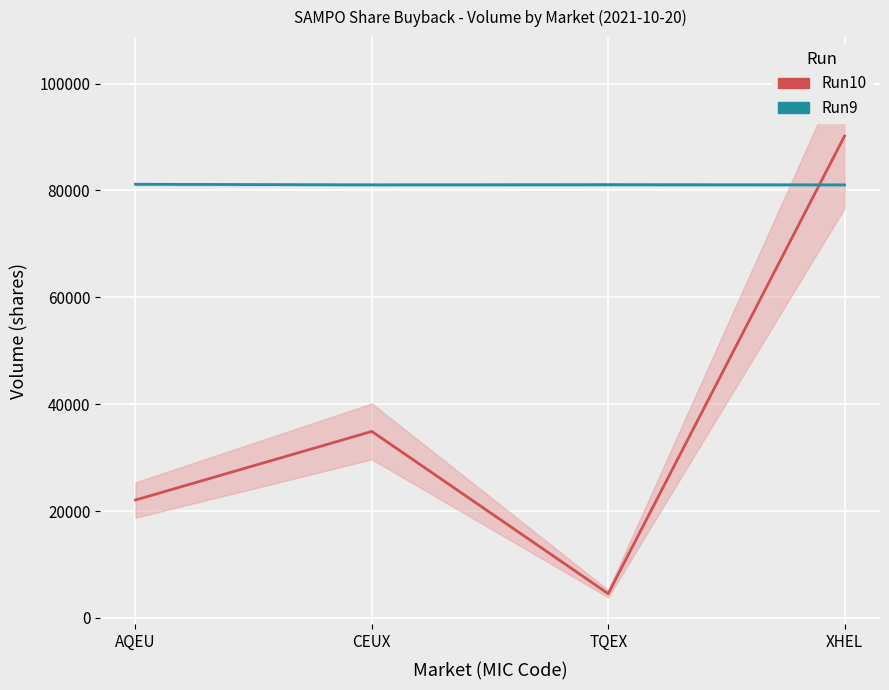

Is the value of Run9 at XHEL greater than the value of Run10 at TQEX?

Yes